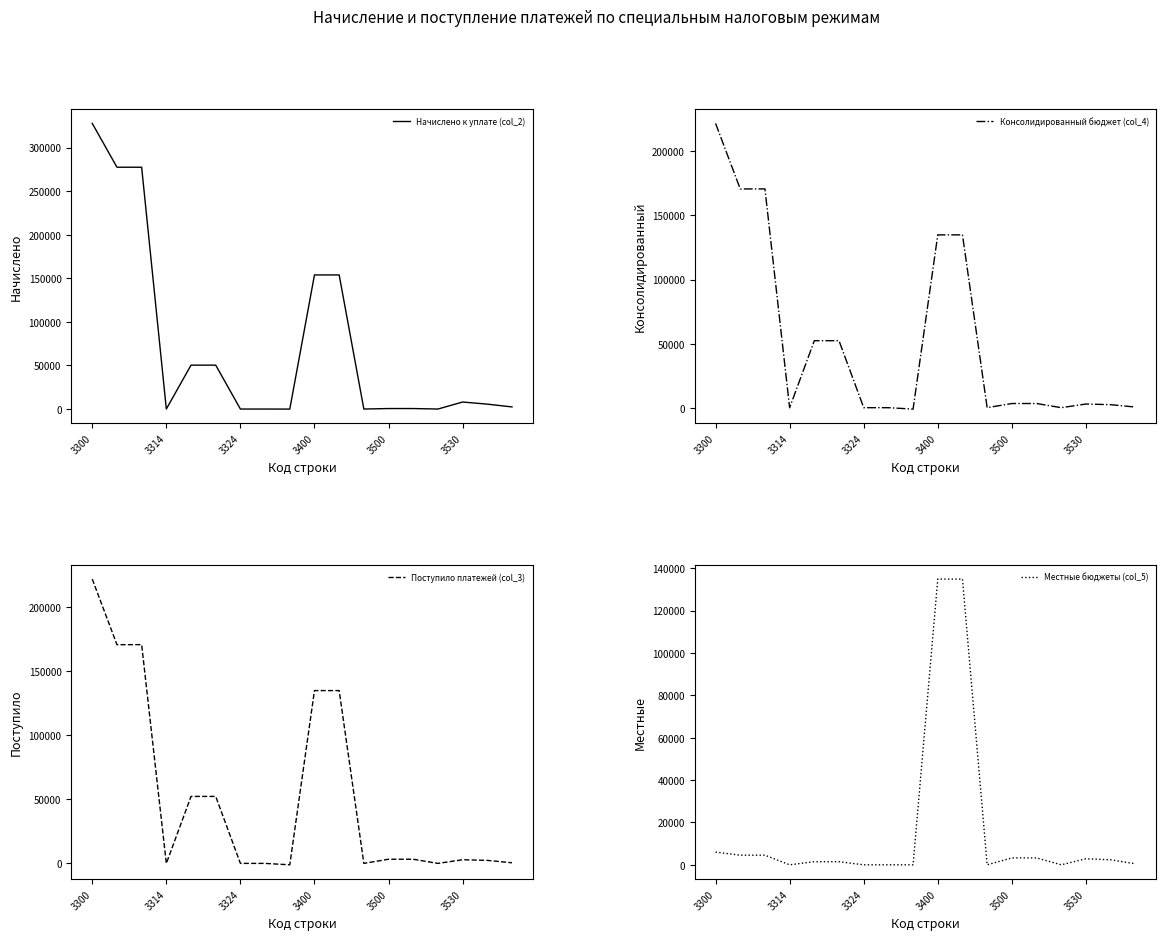

In Консолидированный бюджет (col_4), how many points are higher than both neighbors (excluding endpoints)?

4